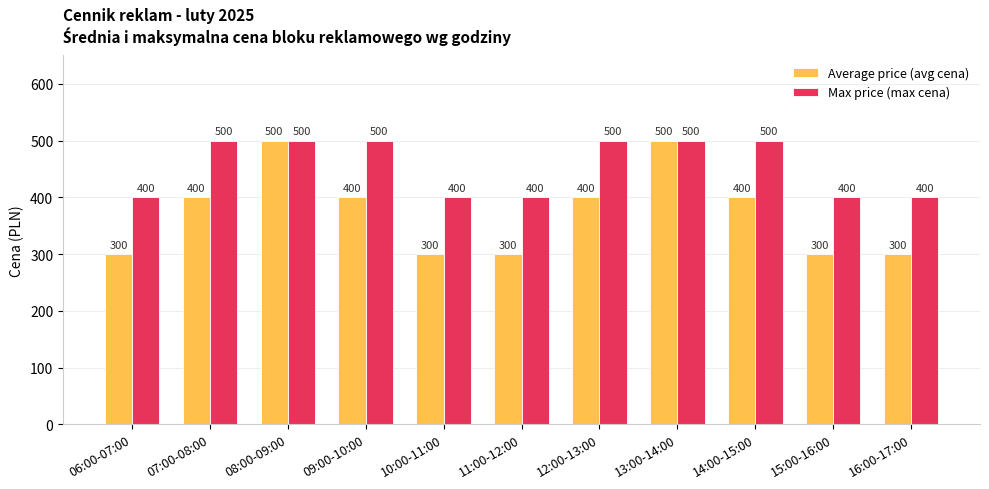

At 06:00-07:00, list the series in order from smallest to largest.

Average price (avg cena), Max price (max cena)